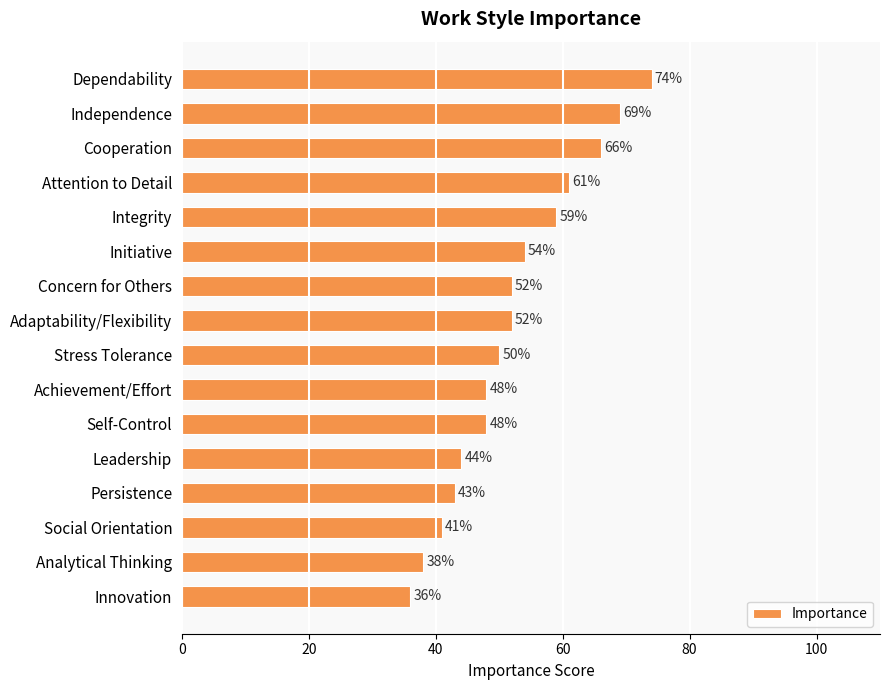

Are the bars horizontal?

Yes